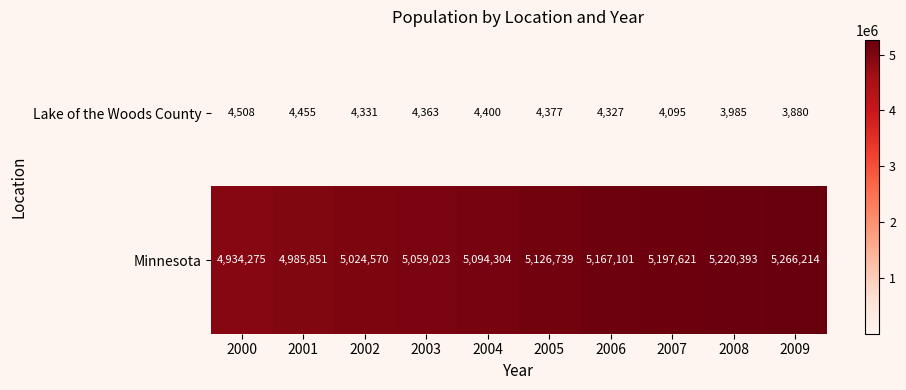

What is the smallest value displayed?

3880